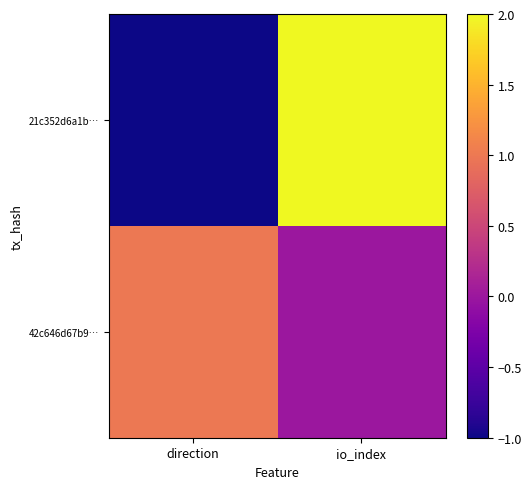

Rank the series at direction from lowest to highest value.

21c352d6a1b…, 42c646d67b9…